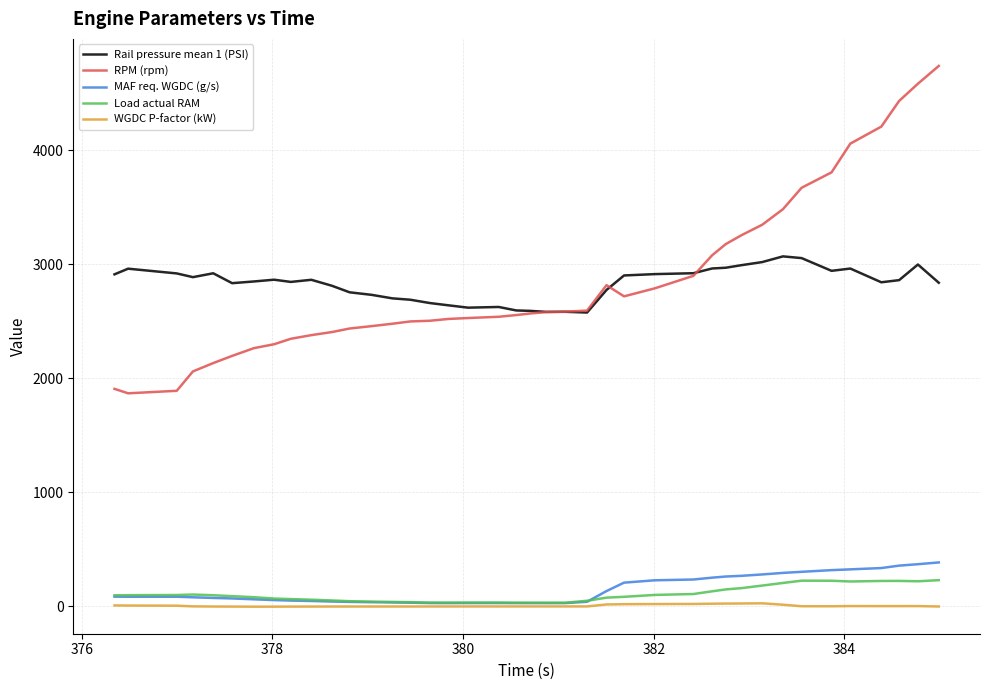

True or false: RPM (rpm) and Load actual RAM intersect in this chart.

False